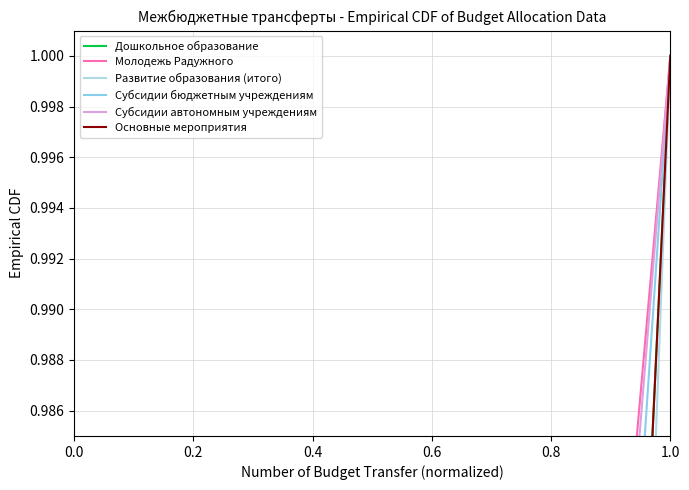

What is the minimum value for Дошкольное образование?

0.2